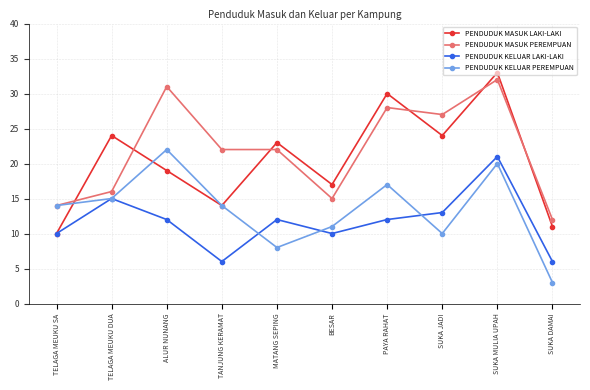

Rank the series at ALUR NUNANG from lowest to highest value.

PENDUDUK KELUAR LAKI-LAKI, PENDUDUK MASUK LAKI-LAKI, PENDUDUK KELUAR PEREMPUAN, PENDUDUK MASUK PEREMPUAN